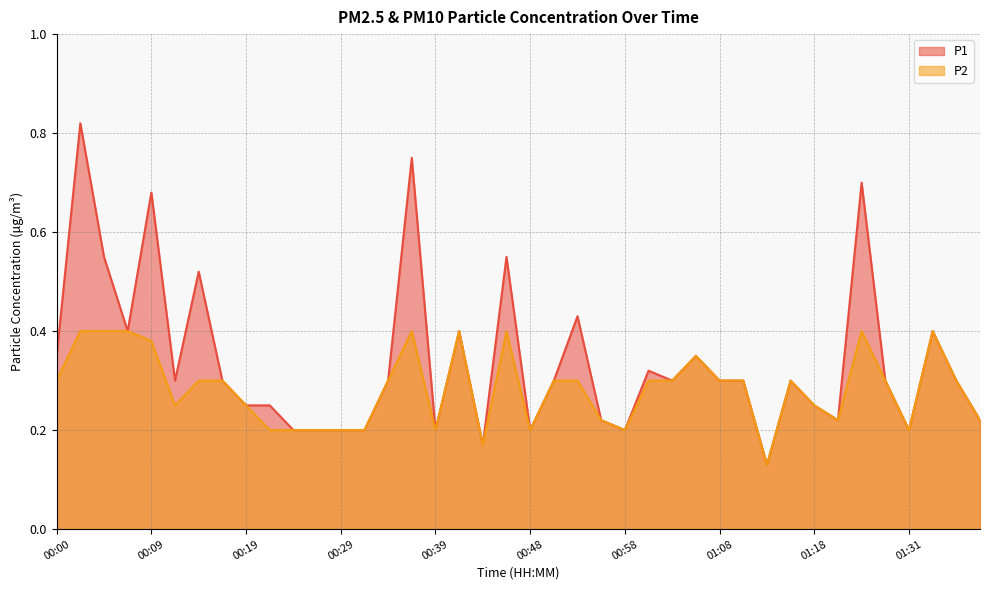

True or false: P1 and P2 intersect in this chart.

False